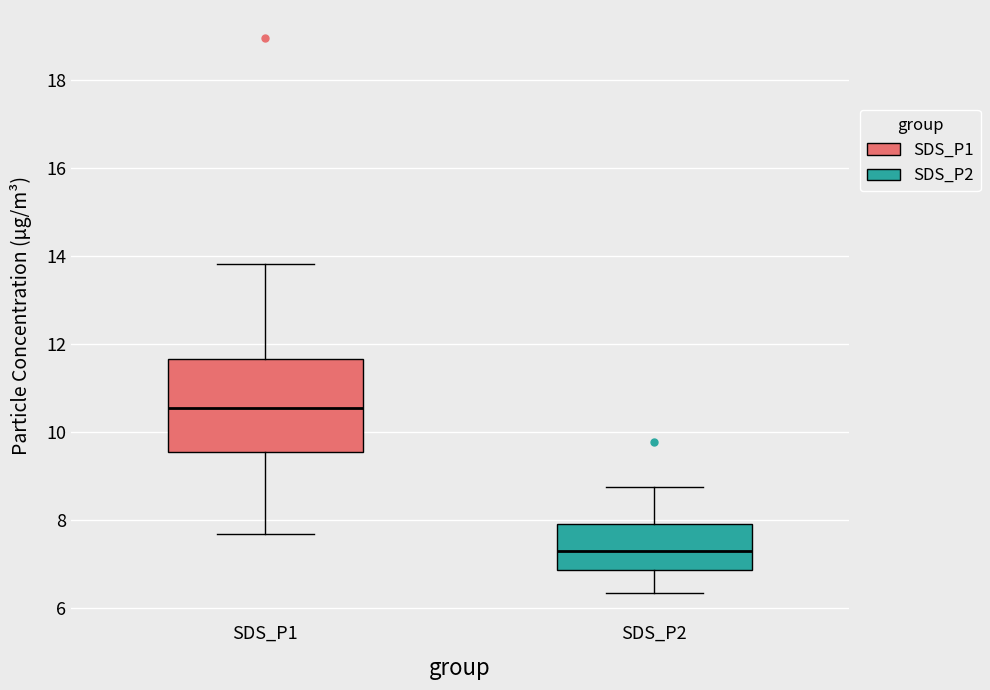

Where does the lower whisker of the box for SDS_P2 end on the y-axis? The values are not printed on the chart, so give them approximately, as read against the axis.

6.4